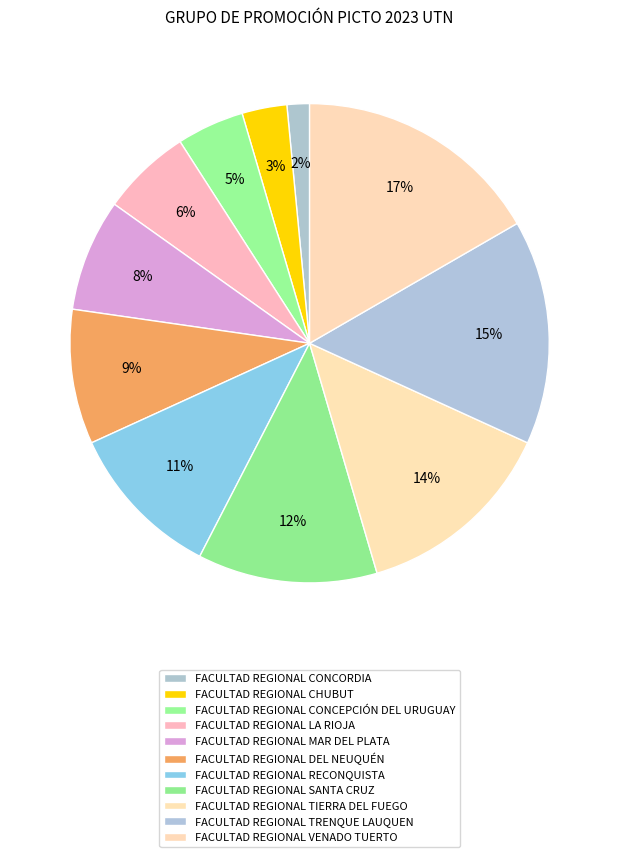

True or false: FACULTAD REGIONAL CONCEPCIÓN DEL URUGUAY accounts for 11% of the total.

False